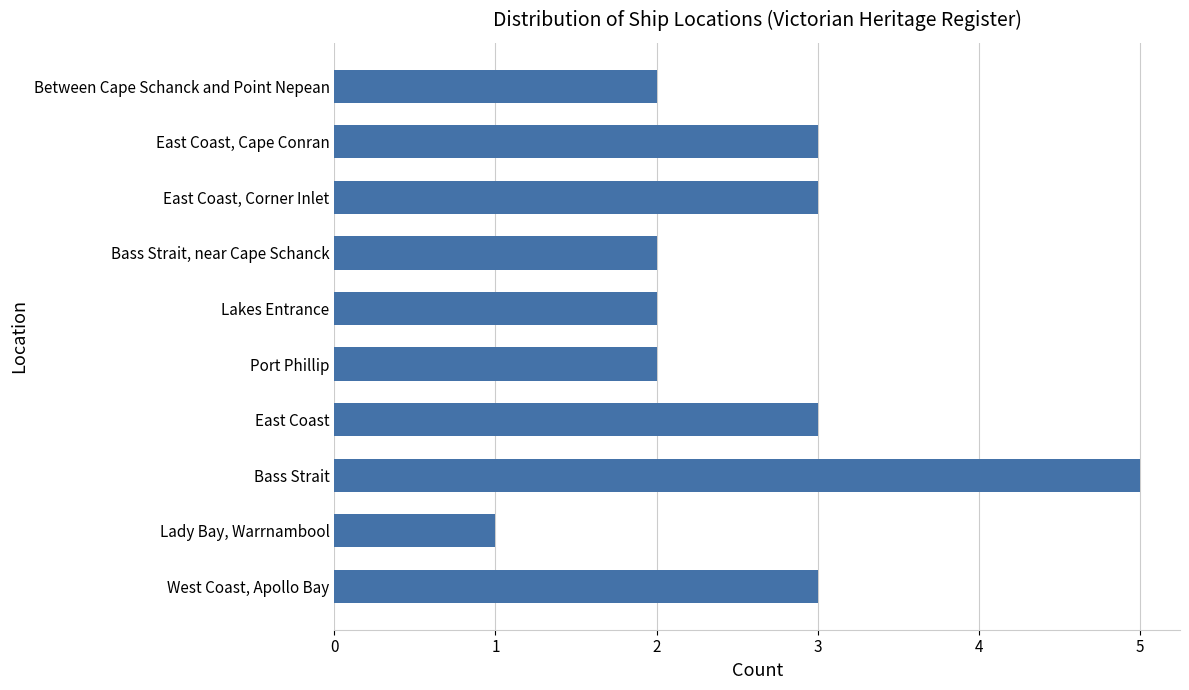

Count the number of data series in this chart.

1